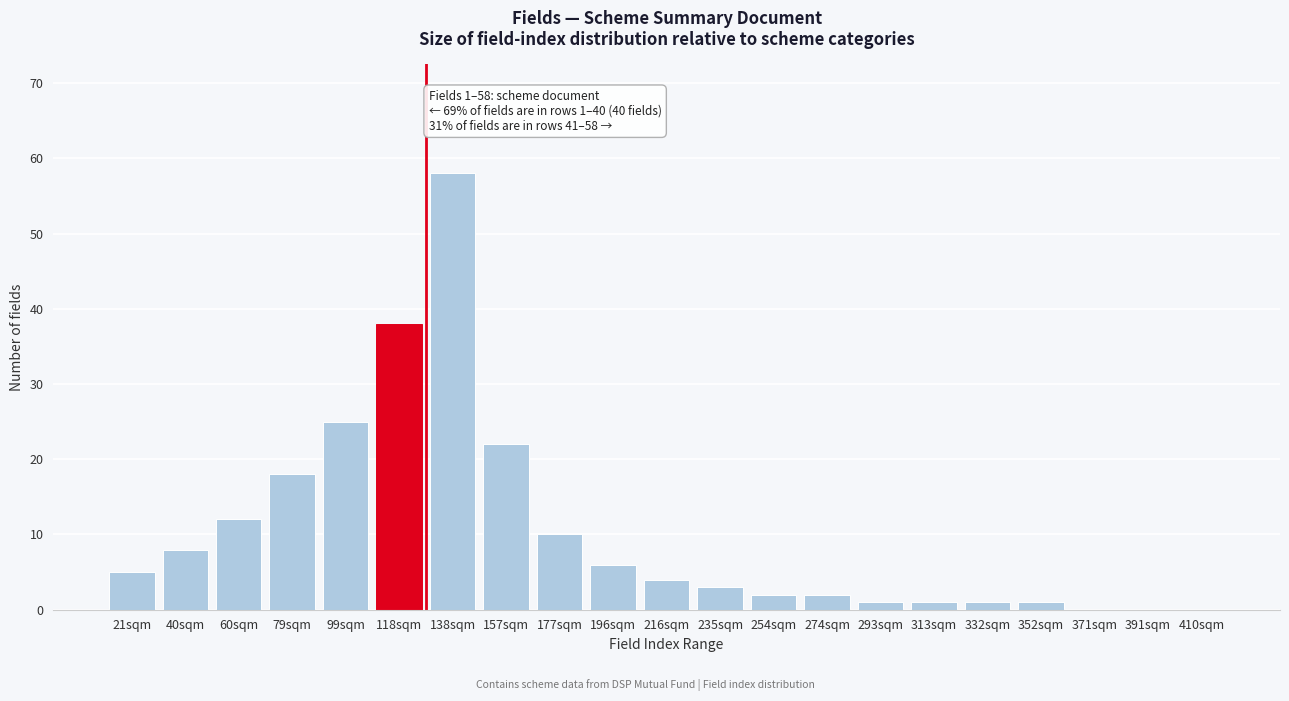

Reading right to left, extract all data points from this chart.

410sqm=0	391sqm=0	371sqm=0	352sqm=1	332sqm=1	313sqm=1	293sqm=1	274sqm=2	254sqm=2	235sqm=3	216sqm=4	196sqm=6	177sqm=10	157sqm=22	138sqm=58	118sqm=38	99sqm=25	79sqm=18	60sqm=12	40sqm=8	21sqm=5